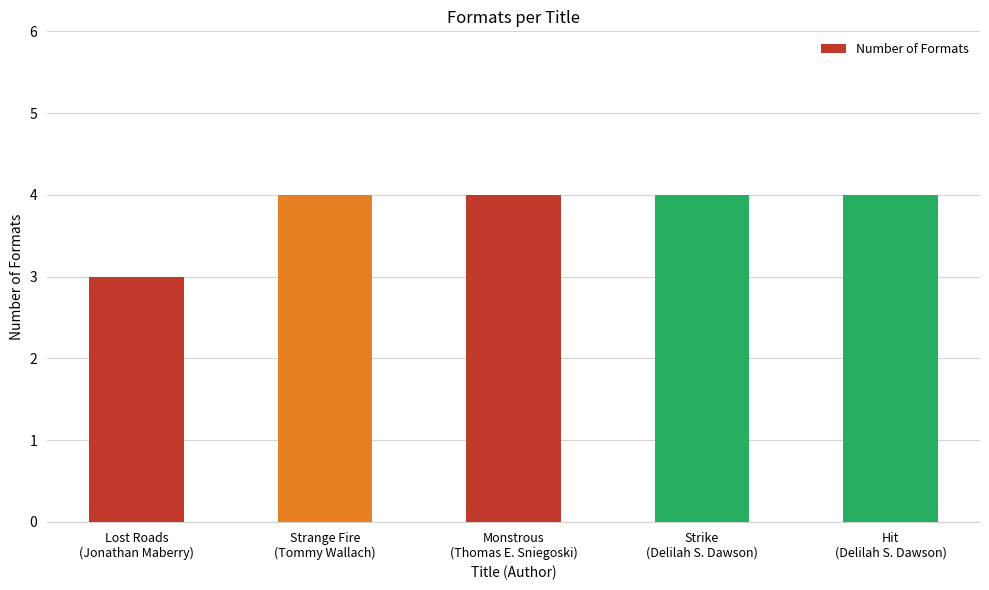

Reading left to right, transcribe all the data shown in this chart.

3	4	4	4	4